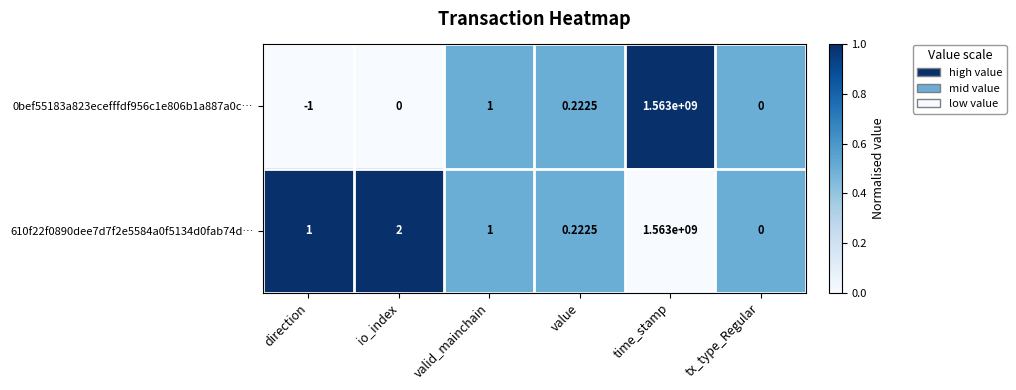

Is the value of 0bef55183a823ecefffdf956c1e806b1a887a0c… at time_stamp greater than the value of 610f22f0890dee7d7f2e5584a0f5134d0fab74d… at direction?

Yes